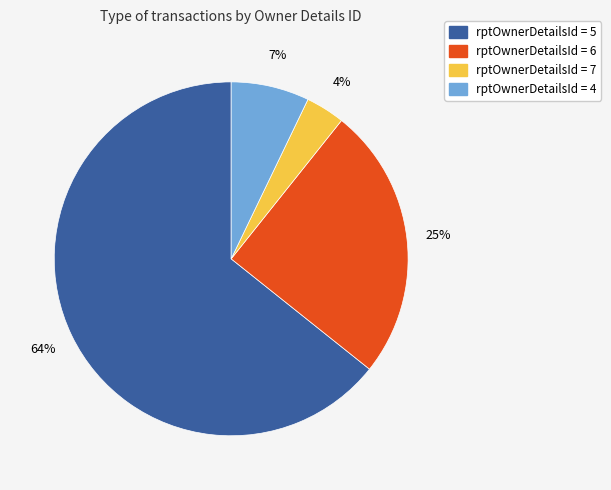

Do rptOwnerDetailsId = 7 and rptOwnerDetailsId = 6 together represent more than half of the pie?

No